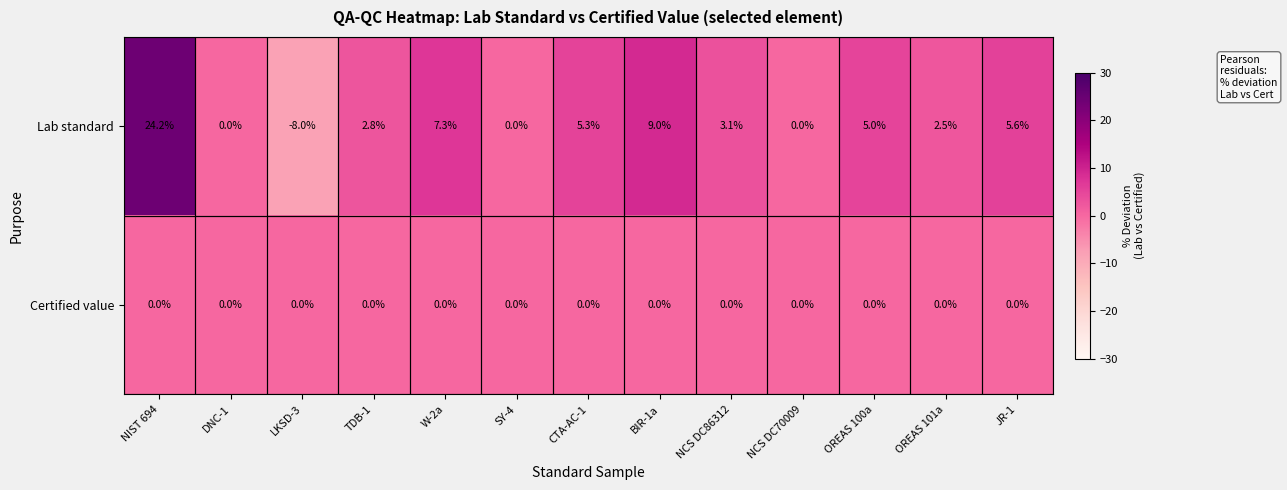

At which category is the sum across all series the highest?

NIST 694